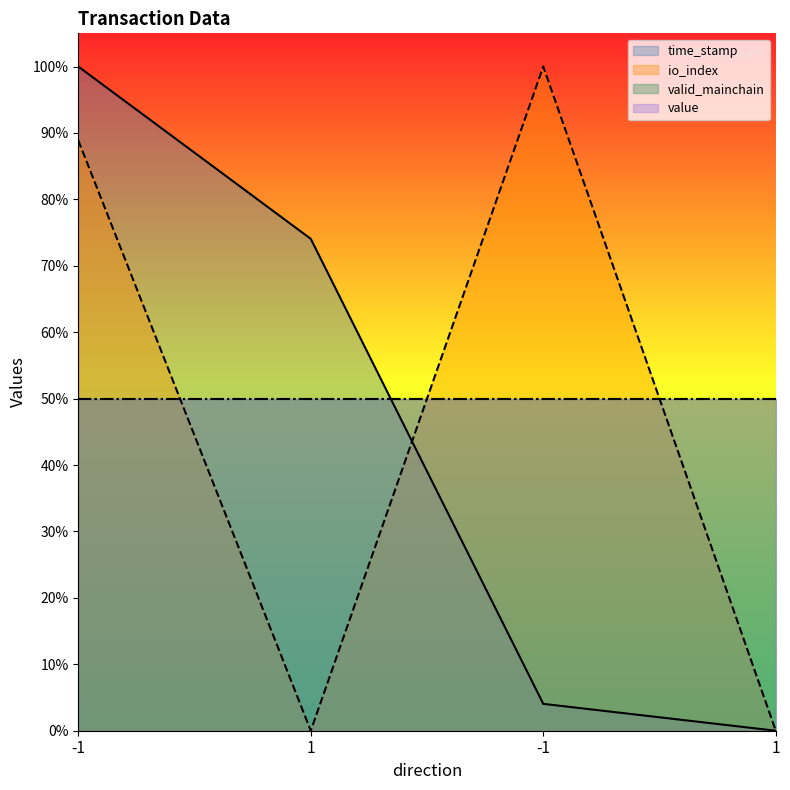

What is the difference between the second highest and second lowest values in the time_stamp series?

0.7